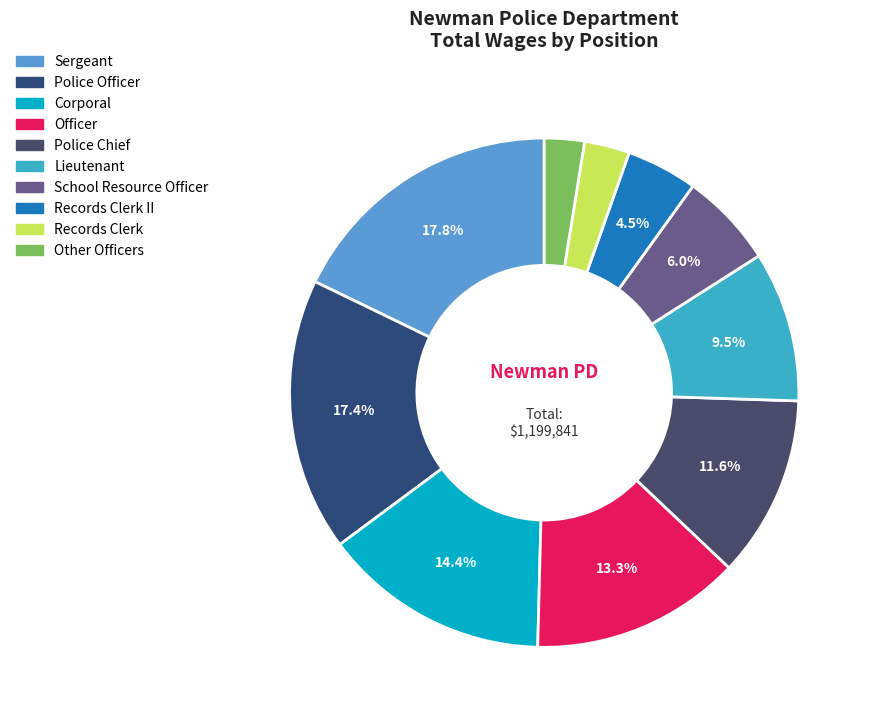

Count the number of slices in the pie.

10